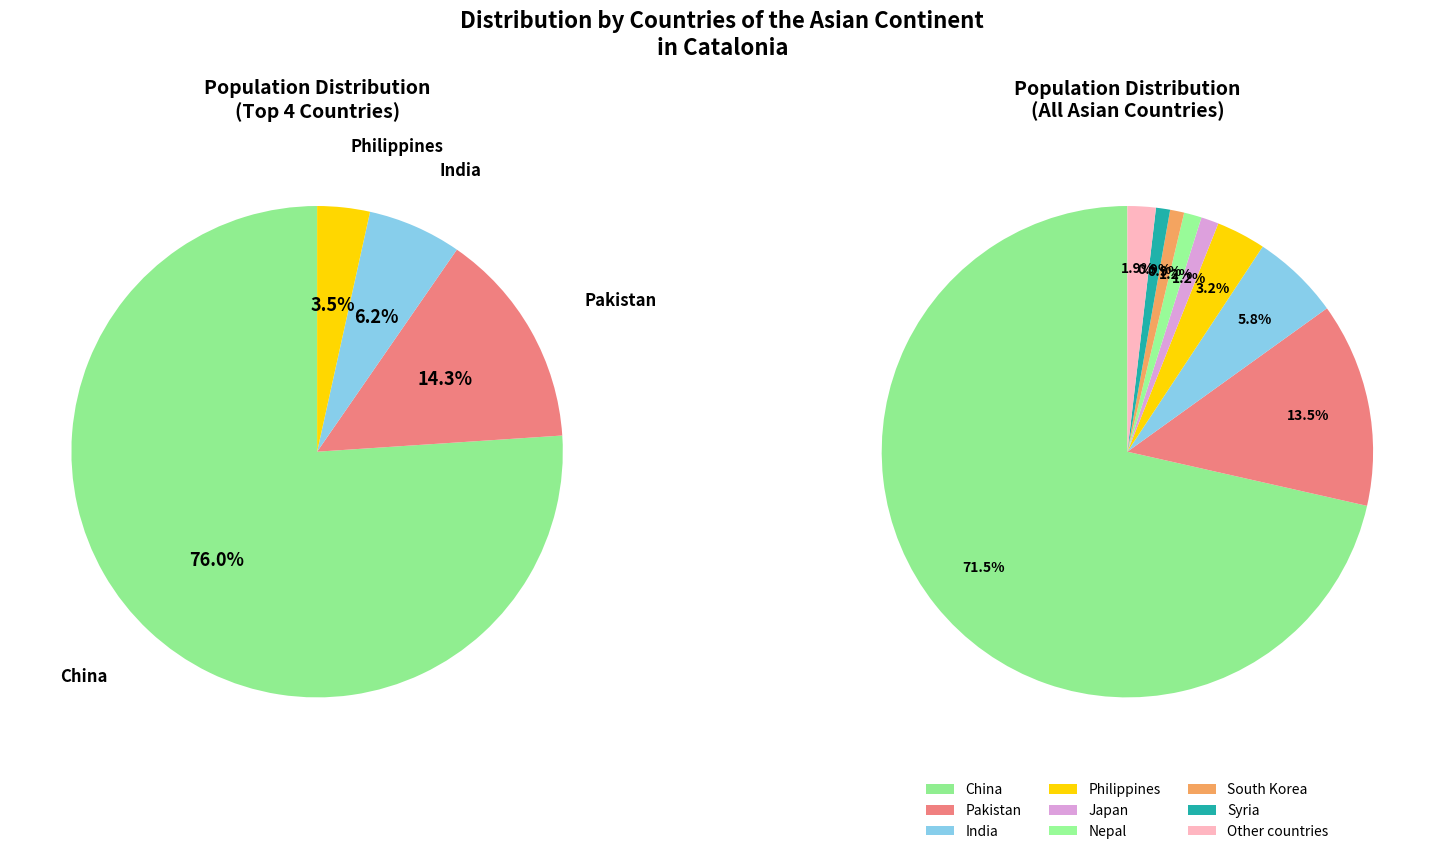

The Pakistan slice represents 13% of the pie. True or false?

True